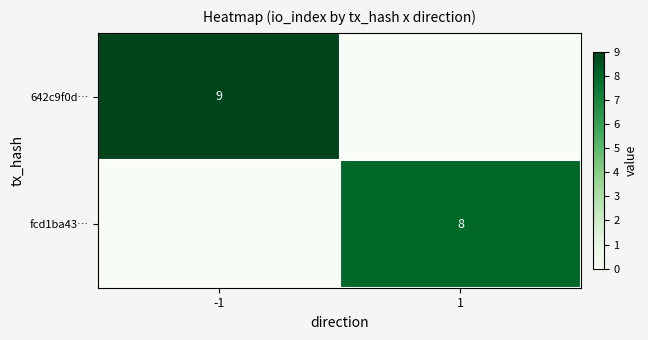

Is it true that fcd1ba43… equals 4 at 1?

False